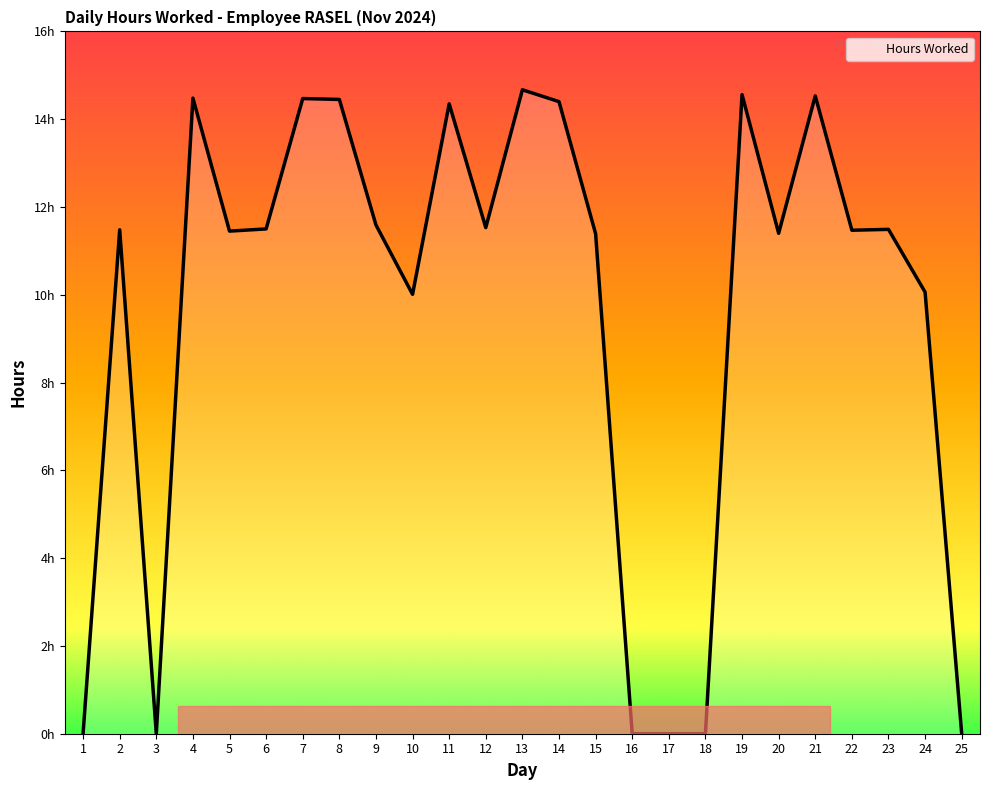

Which label corresponds to the largest value in the chart?

13